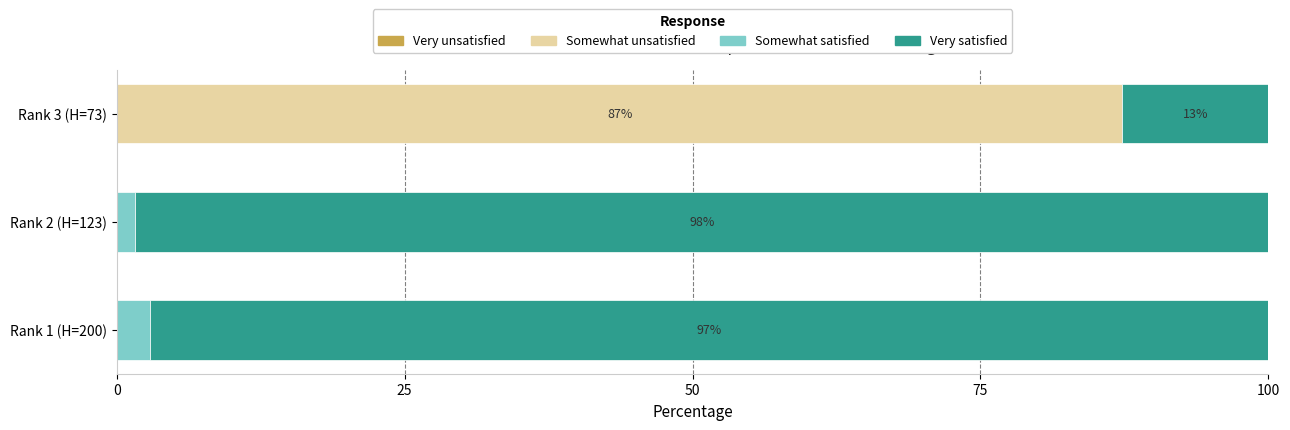

What is the sum of all Somewhat unsatisfied values?

87.3